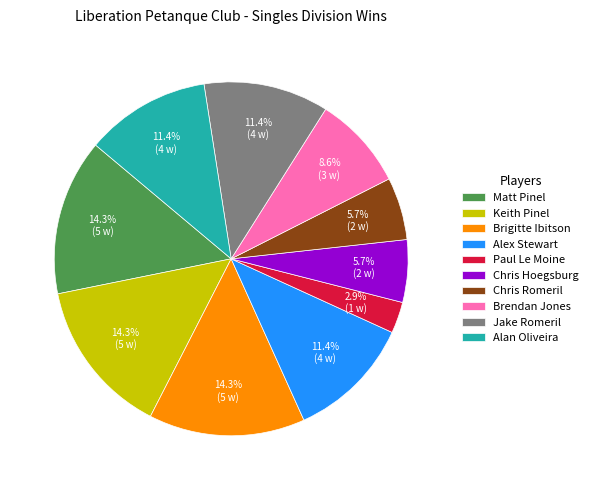

To the nearest percent, what percentage of the pie is Chris Romeril?

6%